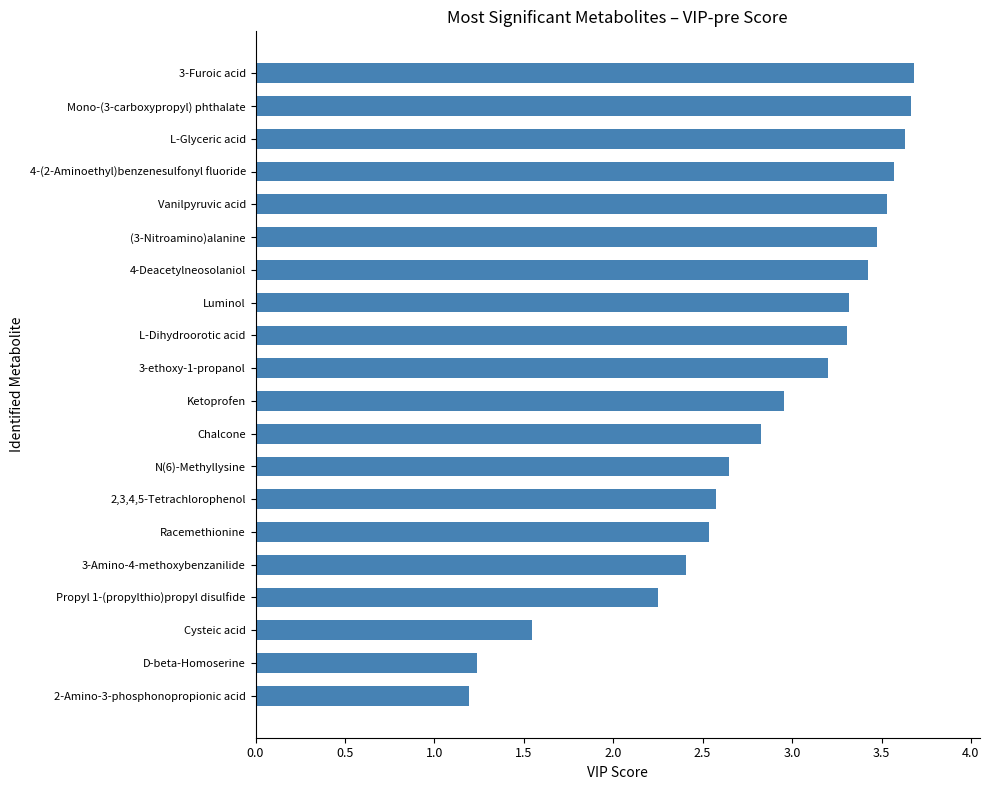

How many distinct data groups are displayed?

1